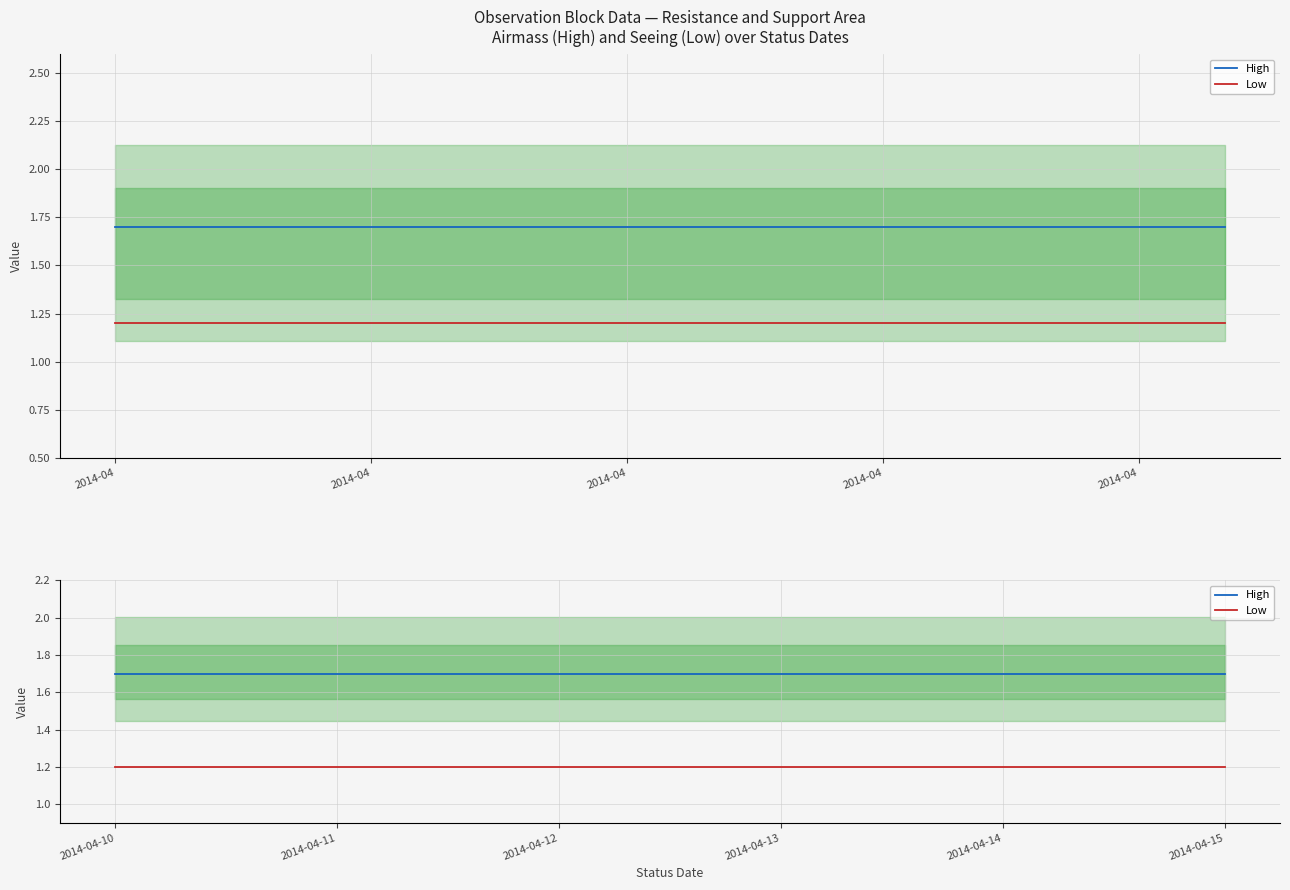

What is the sum of all High values?

8.5